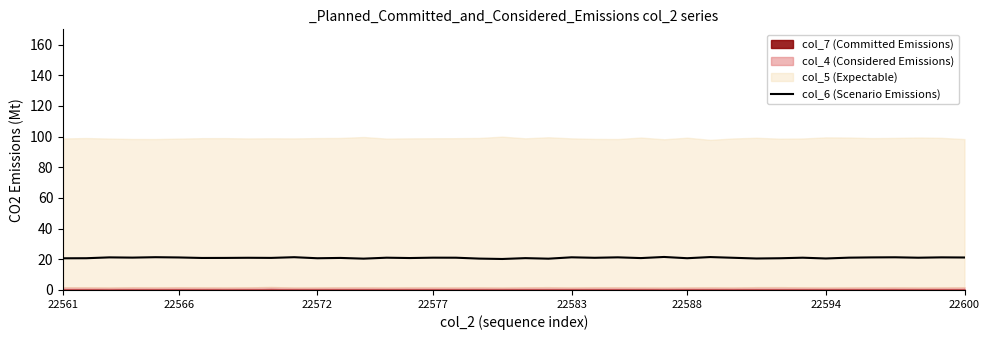

Reading left to right, list all the values displayed in this chart.

20.7	20.7	21.3	21.1	21.4	21.2	20.9	20.9	21.0	20.9	21.4	20.7	20.9	20.4	21.0	20.8	21.1	21.0	20.5	20.2	20.8	20.4	21.3	21.0	21.3	20.8	21.5	20.7	21.5	21.0	20.5	20.7	21.0	20.5	21.1	21.2	21.3	21.0	21.3	21.2